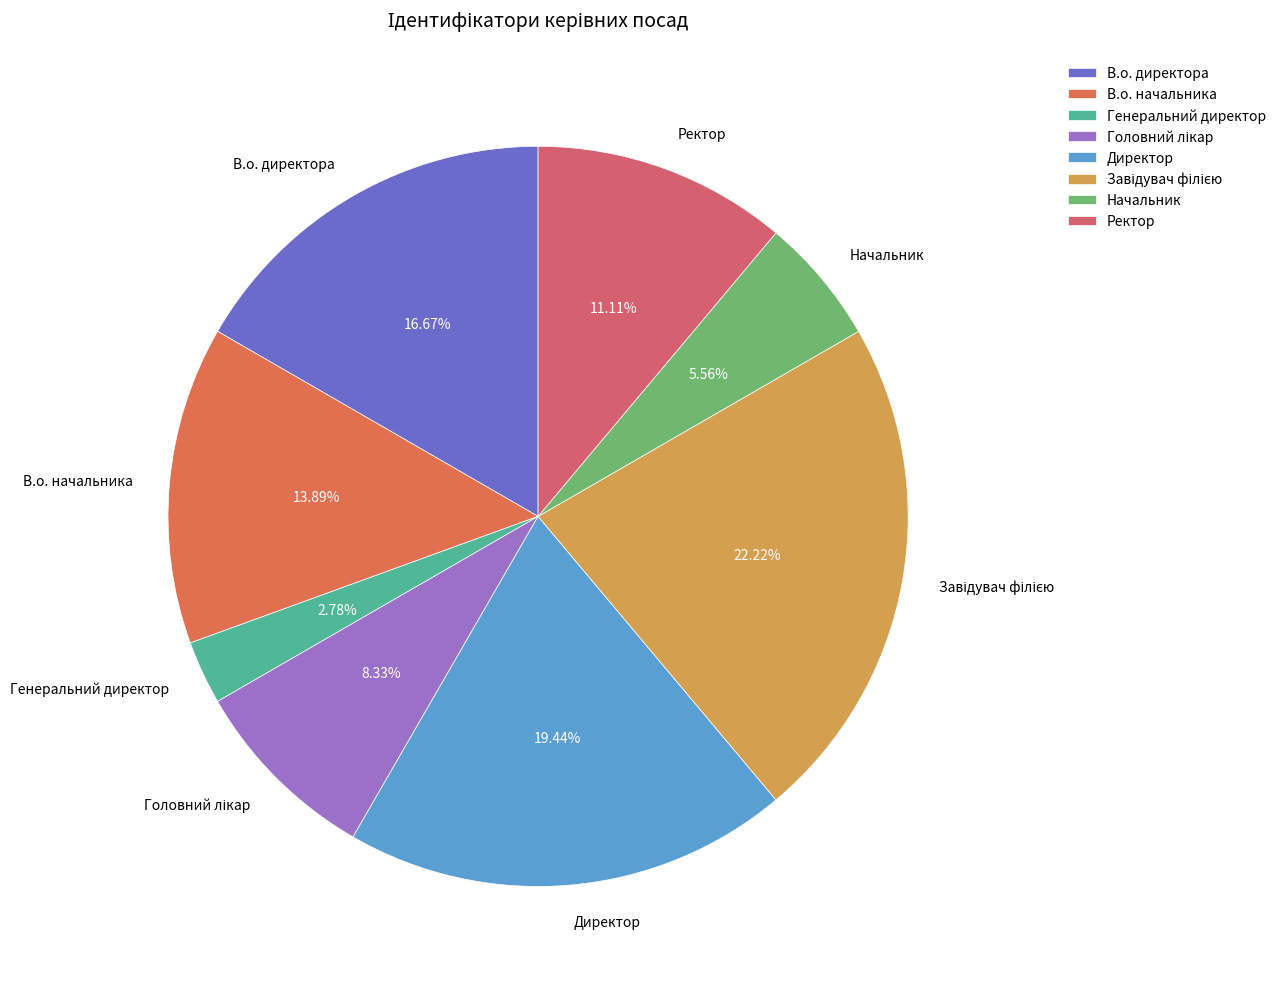

Approximately how many times larger is the value at Директор compared to Генеральний директор?

7.0